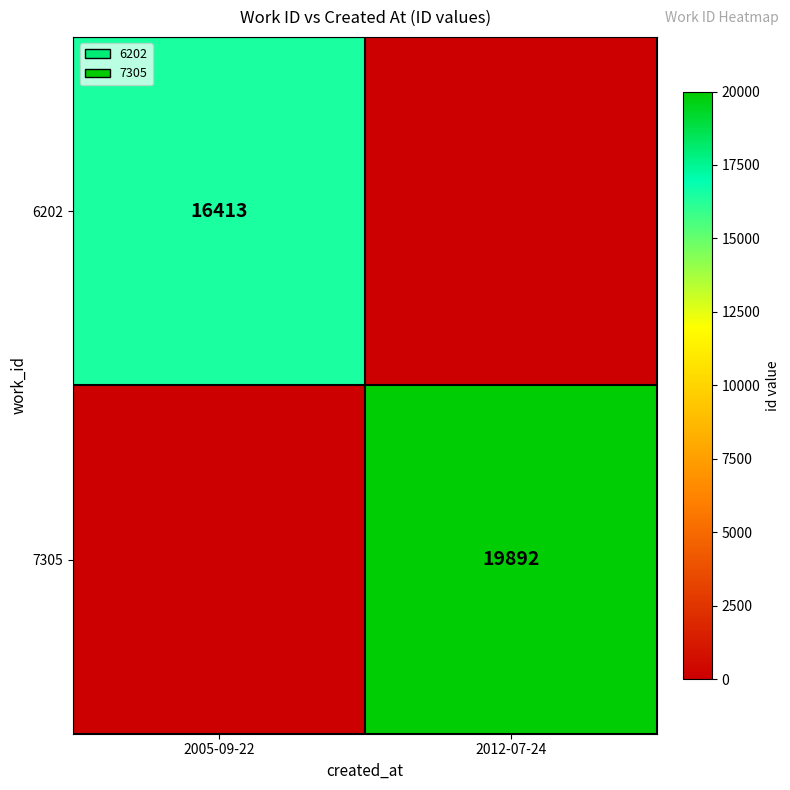

At which category does the chart reach its peak across all series?

2012-07-24